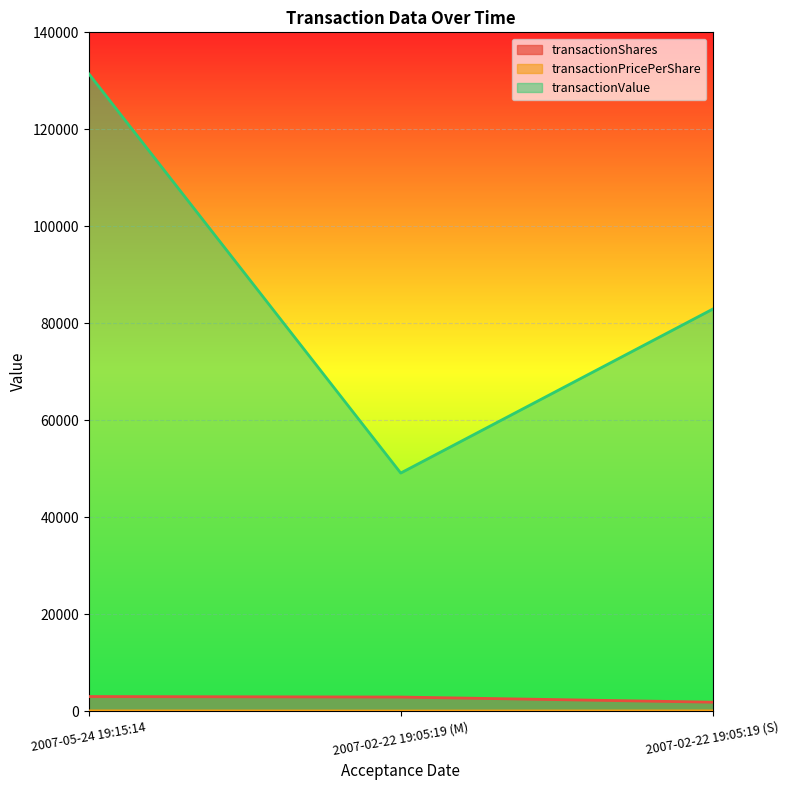

What are all the series names shown in the legend?

transactionShares, transactionPricePerShare, transactionValue